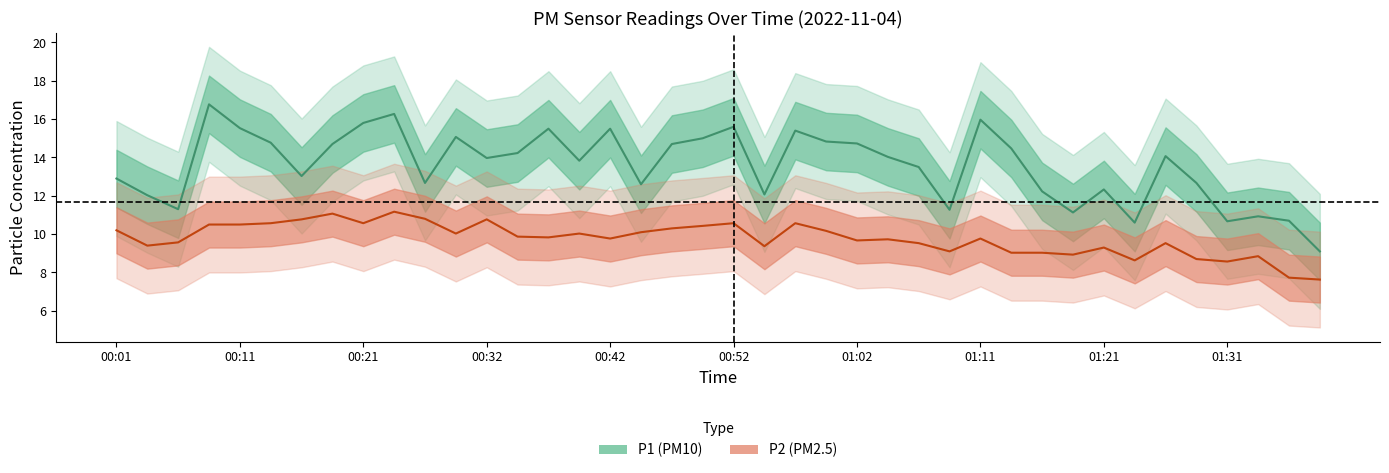

What is the sum of the P2 (PM2.5) values at 35 and 15?

18.7